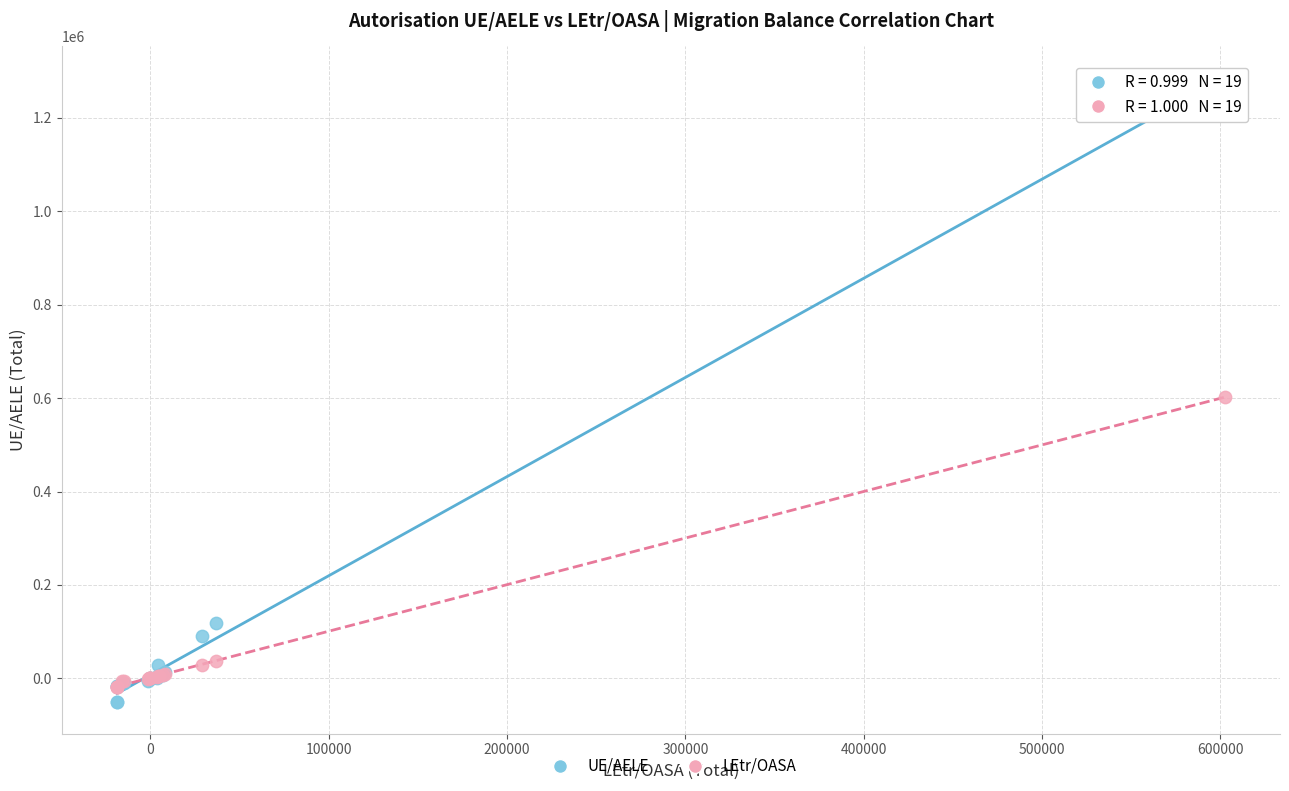

Which series contains the lowest Y value?

UE/AELE